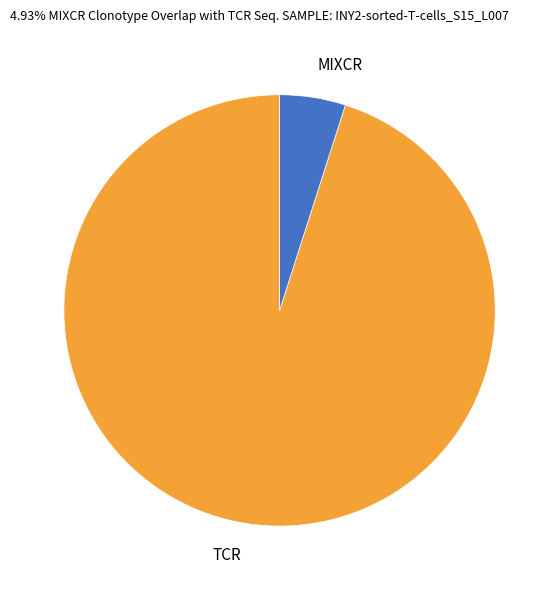

True or false: MIXCR accounts for 5% of the total.

True